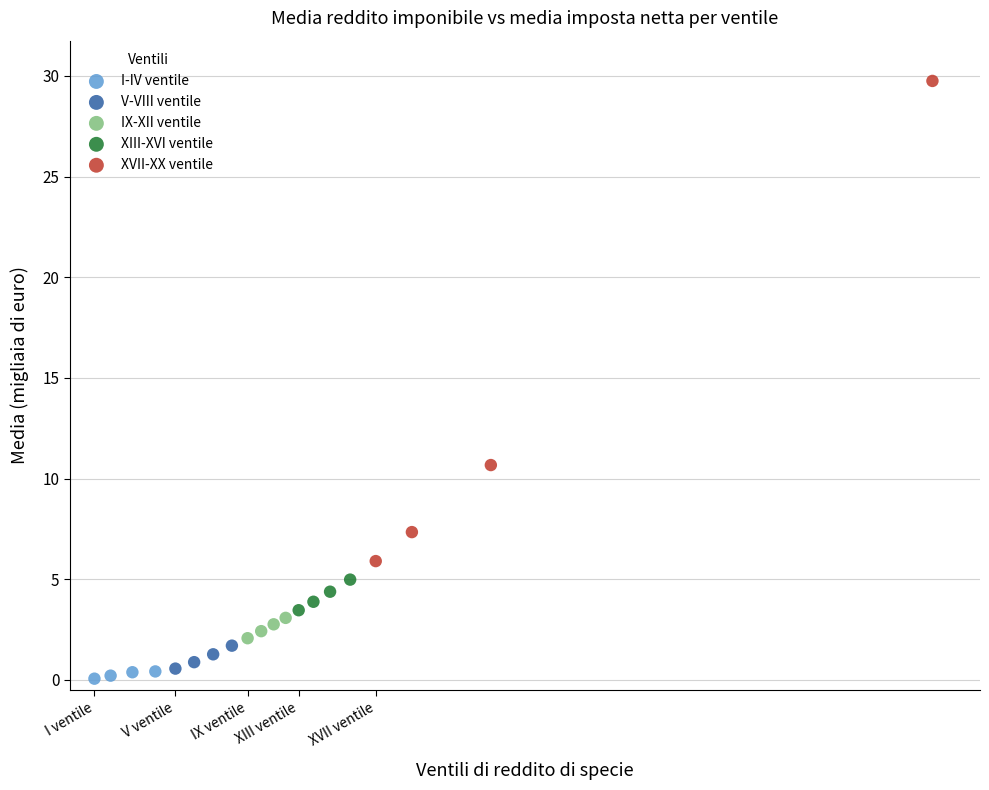

Which series reaches the maximum Y coordinate?

XVII-XX ventile